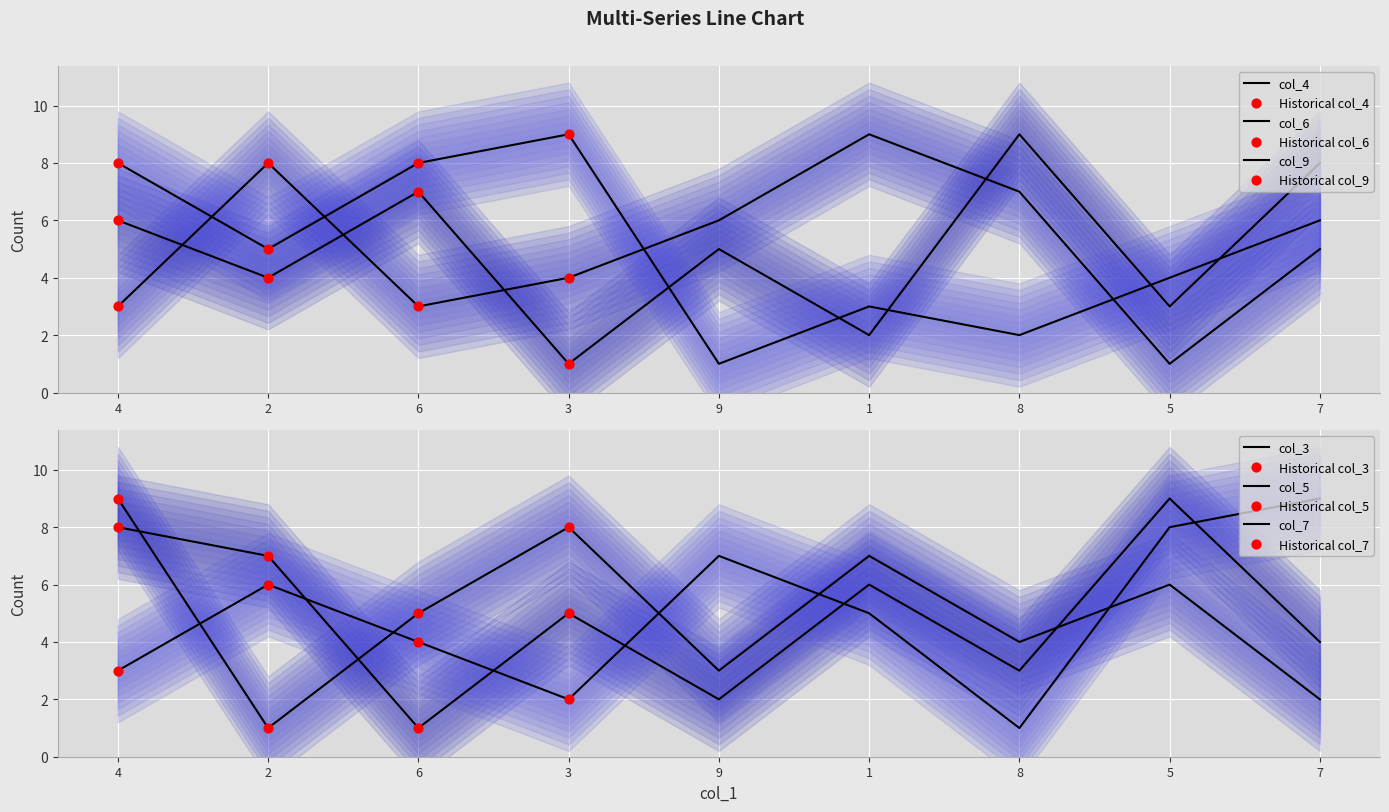

Which series has the largest total across all categories?

col_6